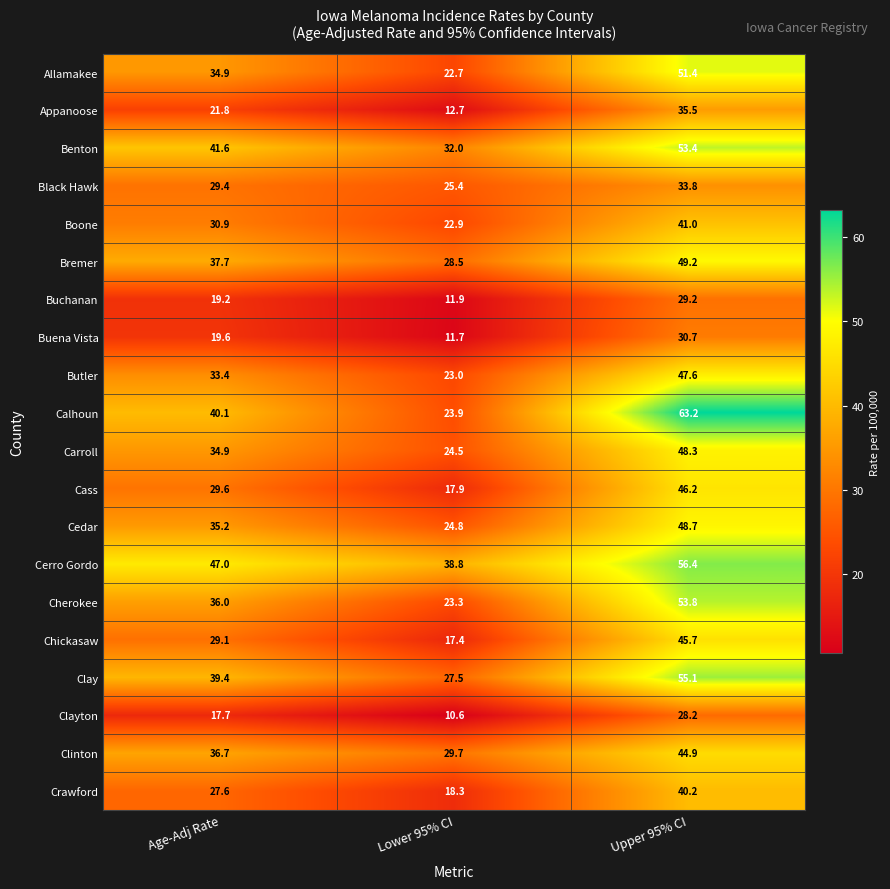

How many data points does each series have?

3